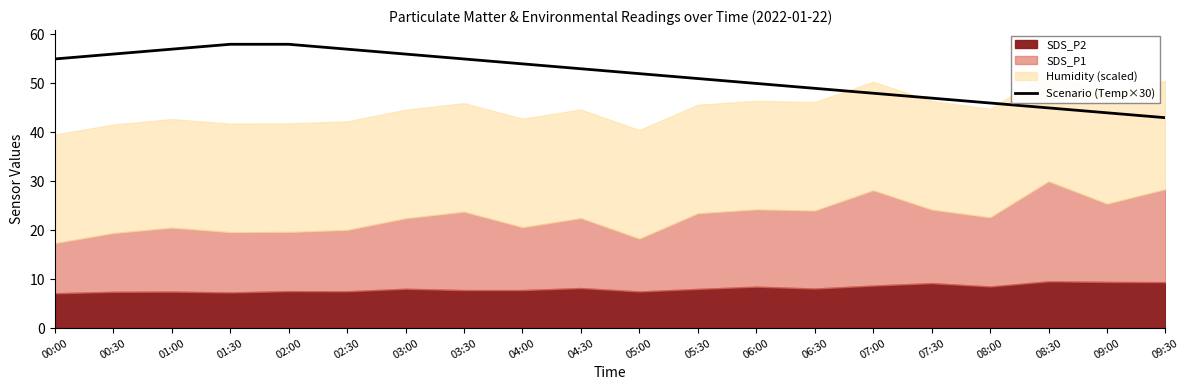

What is the minimum value shown in the chart?

43